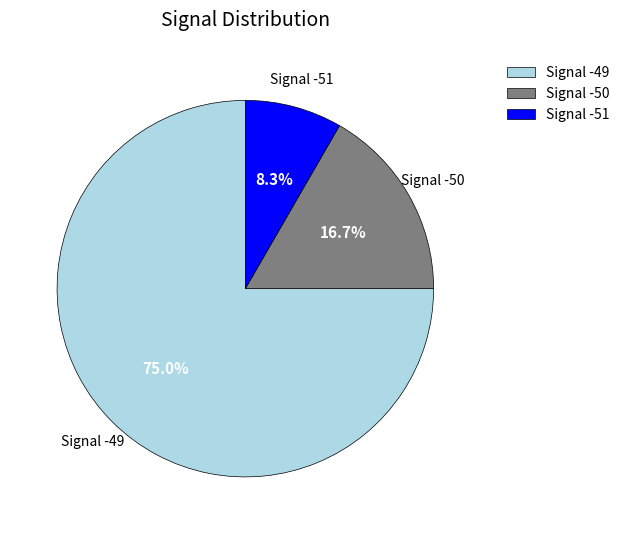

Which category has the biggest portion of the pie?

Signal -49